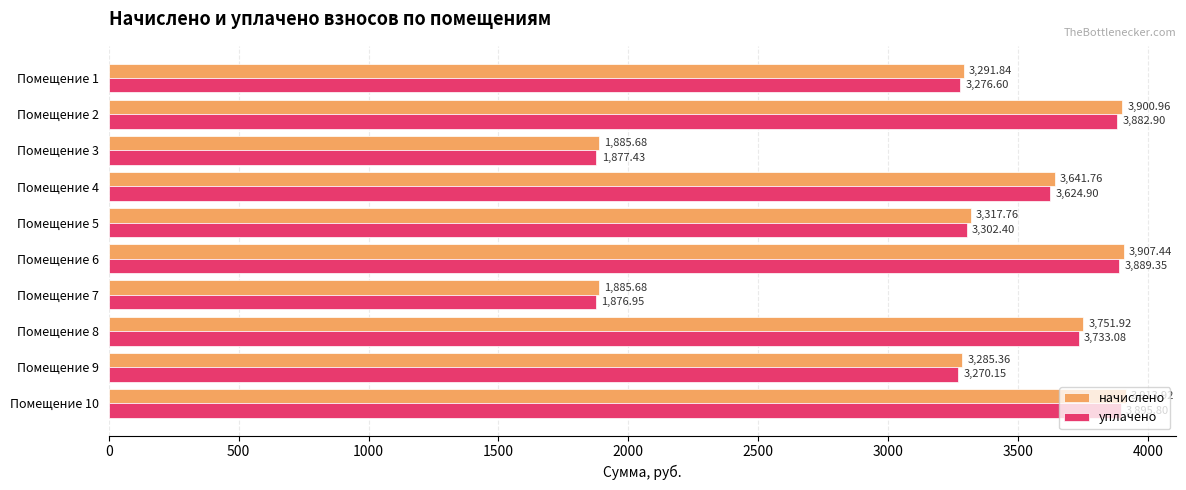

What is the sum of the уплачено values at Помещение 4 and Помещение 8?

7358.0